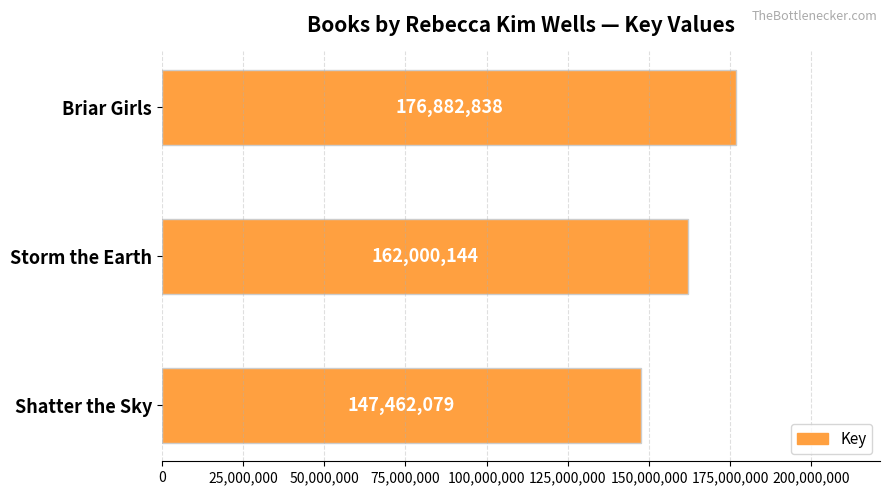

What is the minimum value shown in the chart?

147462079